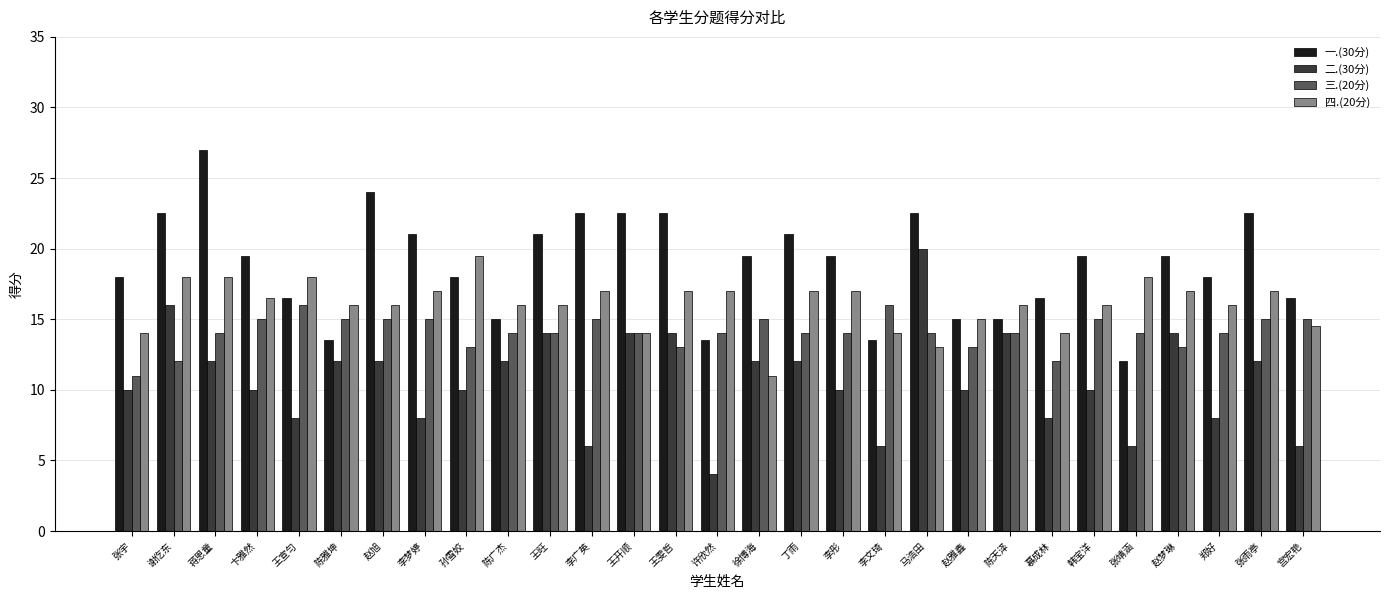

What is the approximate value of 二.(30分) at 赵梦琳?

14.0